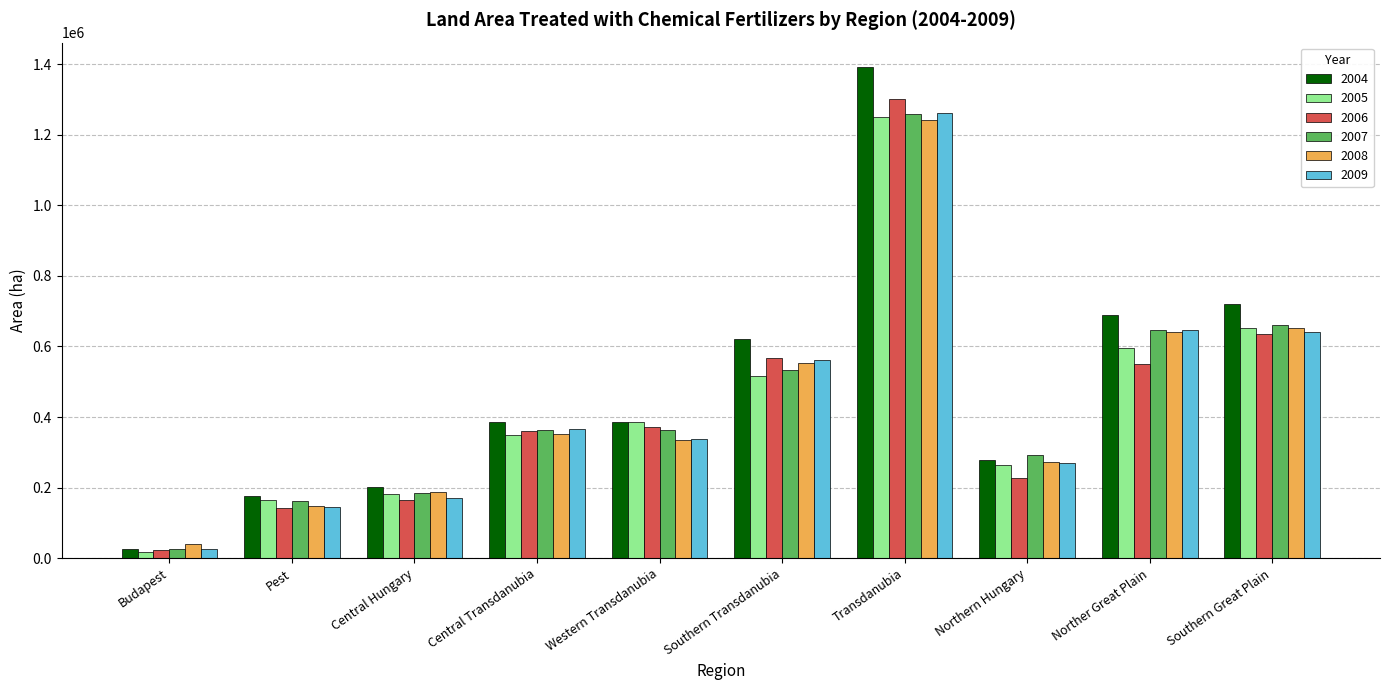

What is the difference between the highest and lowest values at Norther Great Plain?

139029.3